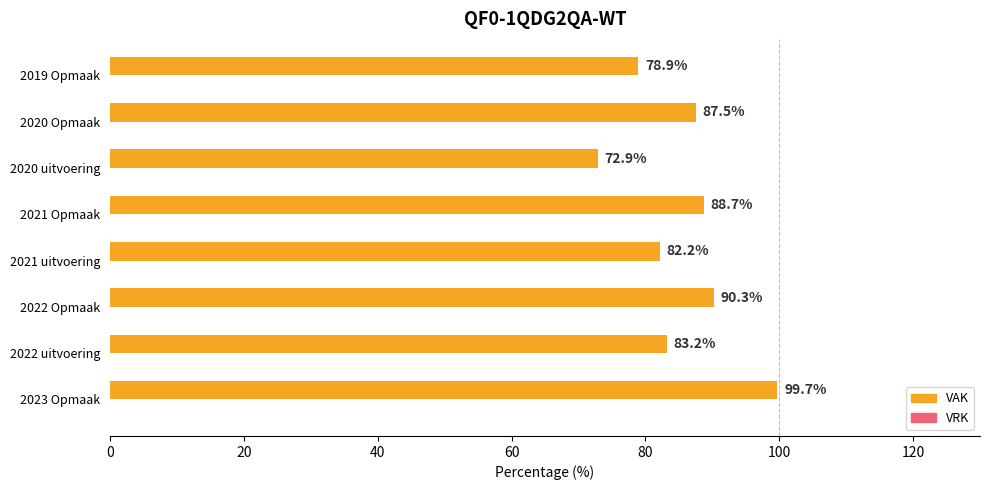

What is the greatest value displayed?

99.7